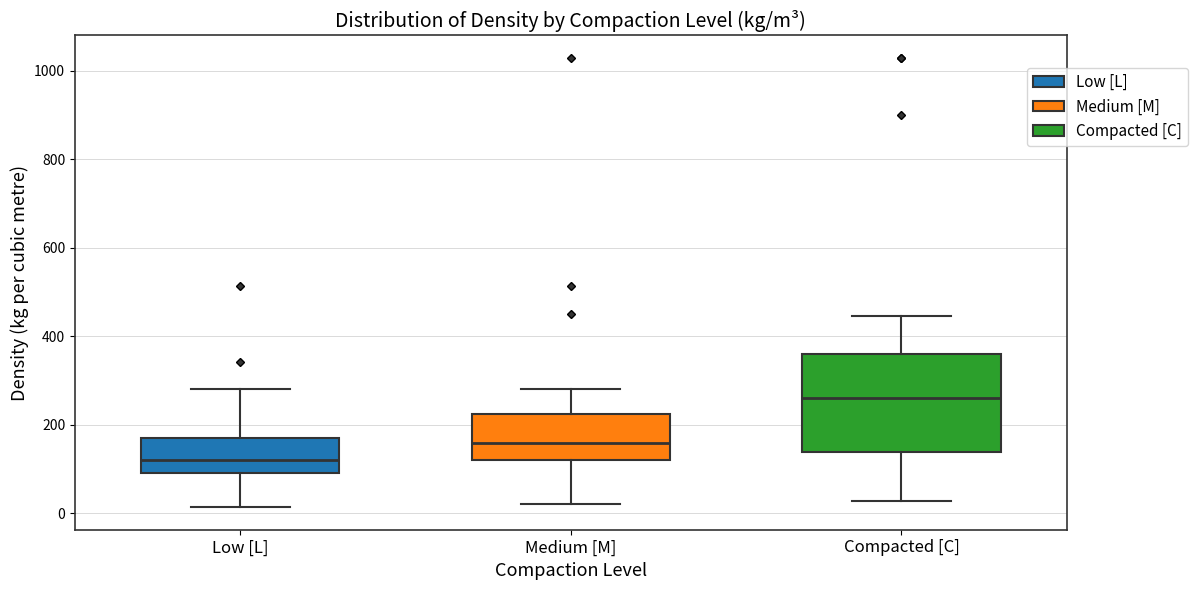

Where does the median line of the box for Compacted [C] sit on the y-axis? The values are not printed on the chart, so give them approximately, as read against the axis.

260